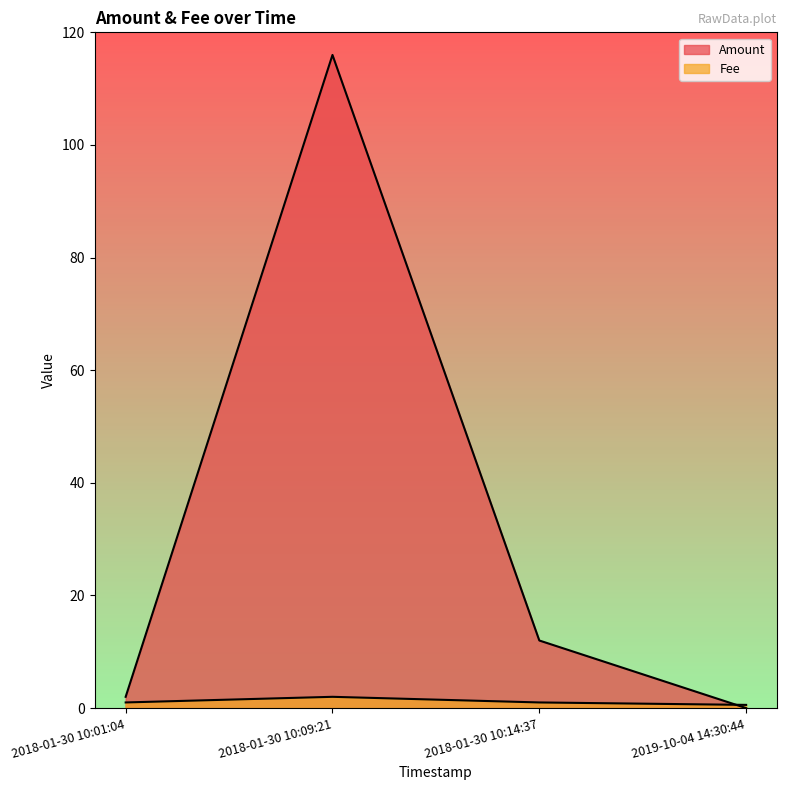

Between 2018-01-30 10:14:37 and 2018-01-30 10:09:21, which is larger?

2018-01-30 10:09:21